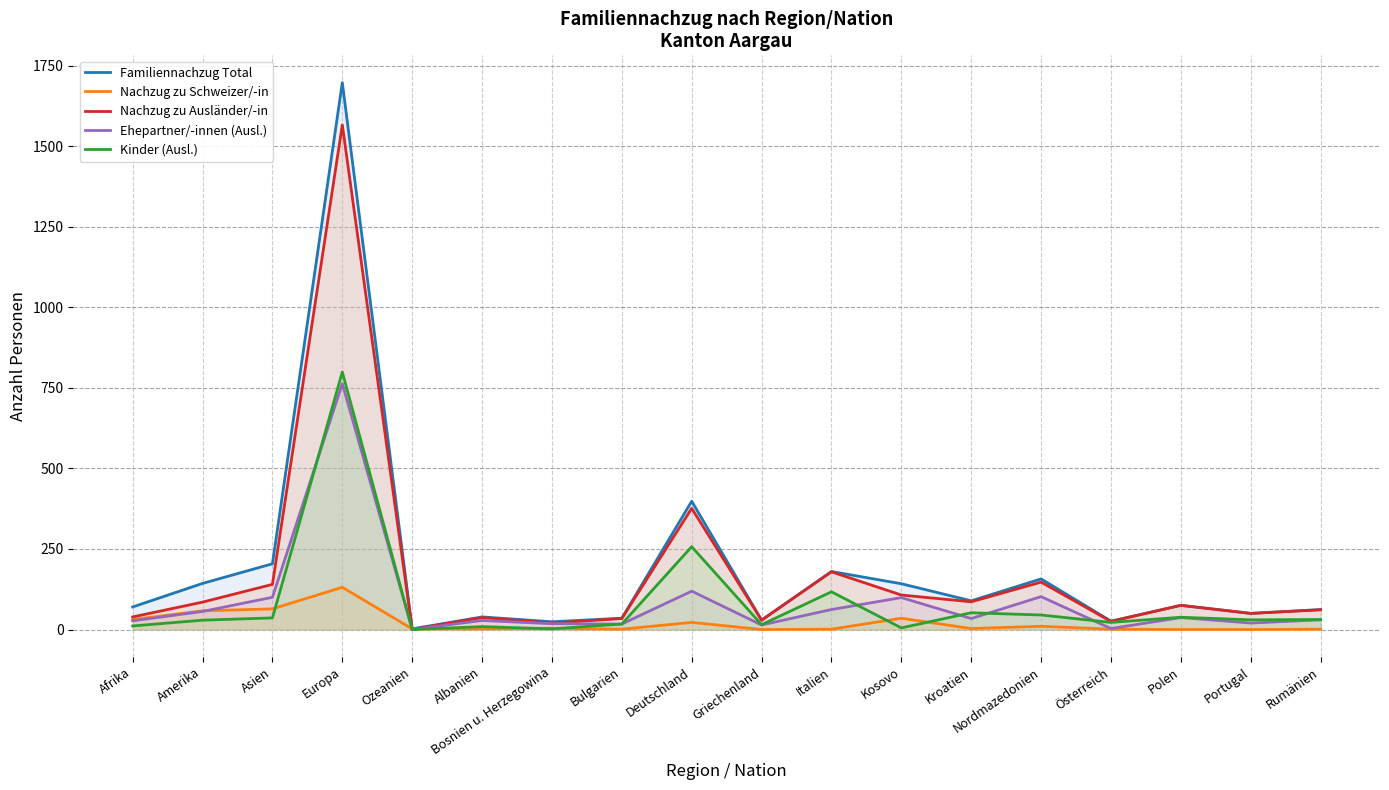

What is the sum of the Nachzug zu Schweizer/-in values at Nordmazedonien and Bulgarien?

11